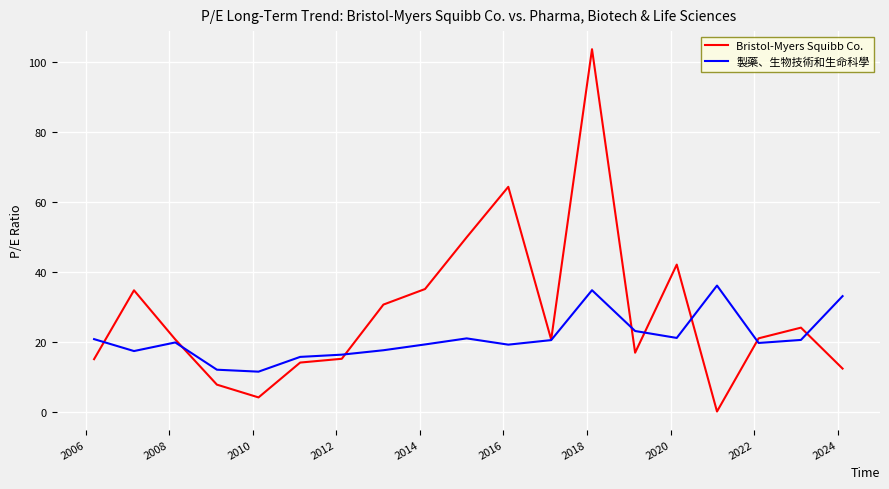

Which series has the widest spread of values?

Bristol-Myers Squibb Co.